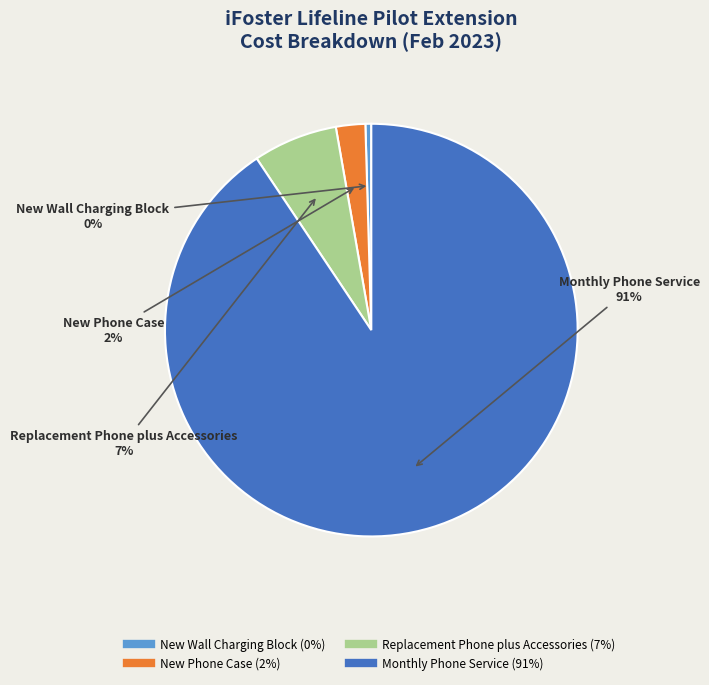

Which slice is the smallest?

New Wall Charging Block